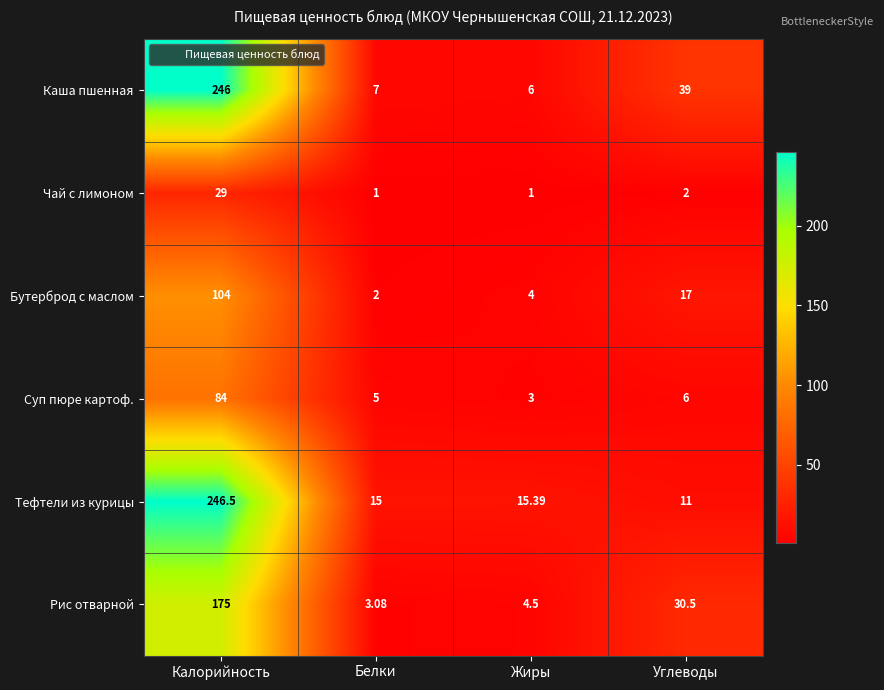

What is the minimum value shown in the chart?

1.0